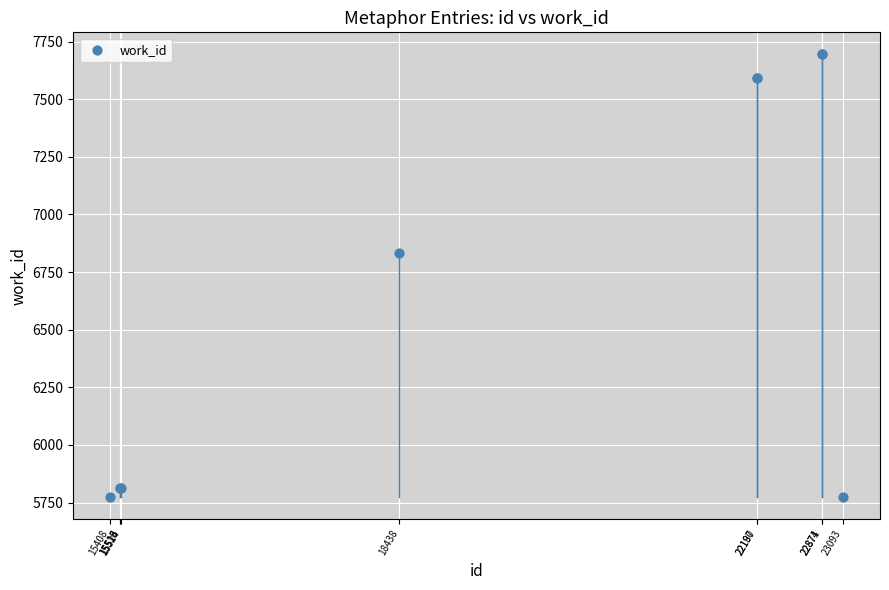

What Y value in the scatter plot is closest to 6734?

6833